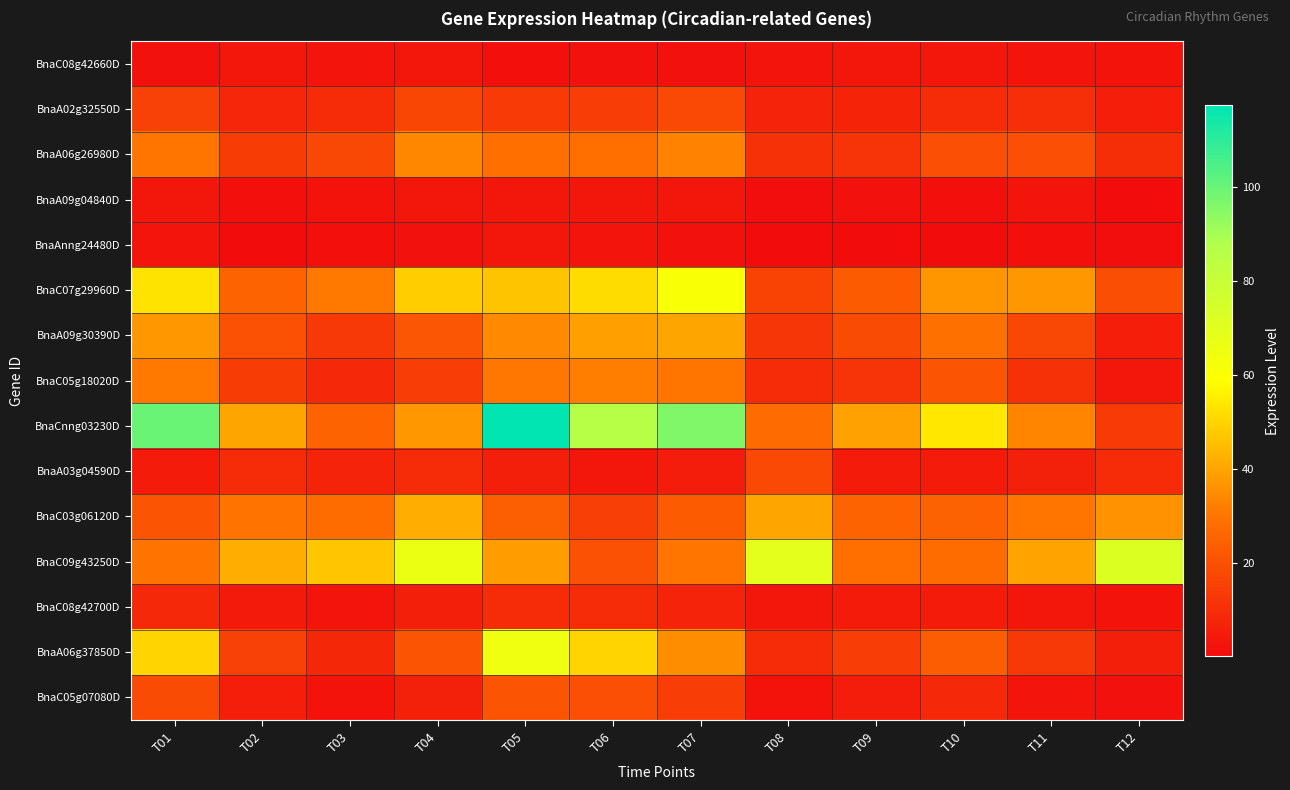

Reading left to right, extract all data points from this chart.

BnaC08g42660D: T01=1.5	T02=3.0	T03=2.7	T04=3.4	T05=1.2	T06=1.6	T07=1.8	T08=2.4	T09=3.3	T10=3.2	T11=2.8	T12=2.3
BnaA02g32550D: T01=15.3	T02=7.6	T03=9.1	T04=16.8	T05=13.5	T06=14.5	T07=18.0	T08=6.8	T09=7.0	T10=9.0	T11=10.2	T12=5.4
BnaA06g26980D: T01=30.1	T02=13.9	T03=17.3	T04=33.7	T05=28.8	T06=28.7	T07=32.7	T08=10.8	T09=11.6	T10=19.5	T11=19.7	T12=10.0
BnaA09g04840D: T01=3.3	T02=1.3	T03=2.2	T04=2.9	T05=3.0	T06=3.4	T07=3.5	T08=1.0	T09=1.6	T10=1.3	T11=2.7	T12=0.5
BnaAnng24480D: T01=2.7	T02=0.2	T03=1.1	T04=1.7	T05=3.6	T06=2.8	T07=1.7	T08=0.2	T09=0.1	T10=0.2	T11=1.2	T12=0.9
BnaC07g29960D: T01=53.0	T02=25.3	T03=31.0	T04=48.4	T05=46.7	T06=51.5	T07=60.9	T08=15.7	T09=22.8	T10=37.2	T11=37.3	T12=18.9
BnaA09g30390D: T01=37.7	T02=19.8	T03=13.4	T04=21.5	T05=34.2	T06=38.7	T07=40.1	T08=12.0	T09=18.2	T10=29.2	T11=17.5	T12=5.5
BnaC05g18020D: T01=30.9	T02=14.2	T03=8.4	T04=14.5	T05=30.7	T06=31.8	T07=30.3	T08=9.6	T09=11.9	T10=21.1	T11=11.0	T12=3.2
BnaCnng03230D: T01=100.0	T02=40.2	T03=25.5	T04=37.6	T05=117.5	T06=86.2	T07=96.3	T08=27.5	T09=39.2	T10=53.8	T11=33.3	T12=13.6
BnaA03g04590D: T01=4.6	T02=8.9	T03=6.5	T04=9.5	T05=5.8	T06=2.9	T07=5.0	T08=17.6	T09=4.4	T10=4.7	T11=6.5	T12=8.9
BnaC03g06120D: T01=20.7	T02=29.8	T03=27.8	T04=42.1	T05=24.1	T06=15.1	T07=23.0	T08=40.0	T09=24.9	T10=24.5	T11=30.2	T12=36.1
BnaC09g43250D: T01=29.6	T02=41.9	T03=47.3	T04=66.4	T05=38.6	T06=20.1	T07=30.0	T08=69.3	T09=28.6	T10=27.9	T11=39.8	T12=71.7
BnaC08g42700D: T01=8.5	T02=4.1	T03=2.8	T04=5.6	T05=9.5	T06=9.1	T07=6.9	T08=3.6	T09=4.3	T10=4.5	T11=3.2	T12=2.2
BnaA06g37850D: T01=49.8	T02=15.6	T03=8.2	T04=21.0	T05=64.4	T06=50.0	T07=35.1	T08=9.1	T09=14.5	T10=23.1	T11=13.3	T12=5.7
BnaC05g07080D: T01=18.3	T02=5.2	T03=2.1	T04=6.4	T05=20.8	T06=19.6	T07=14.5	T08=2.2	T09=4.7	T10=8.8	T11=2.4	T12=1.6